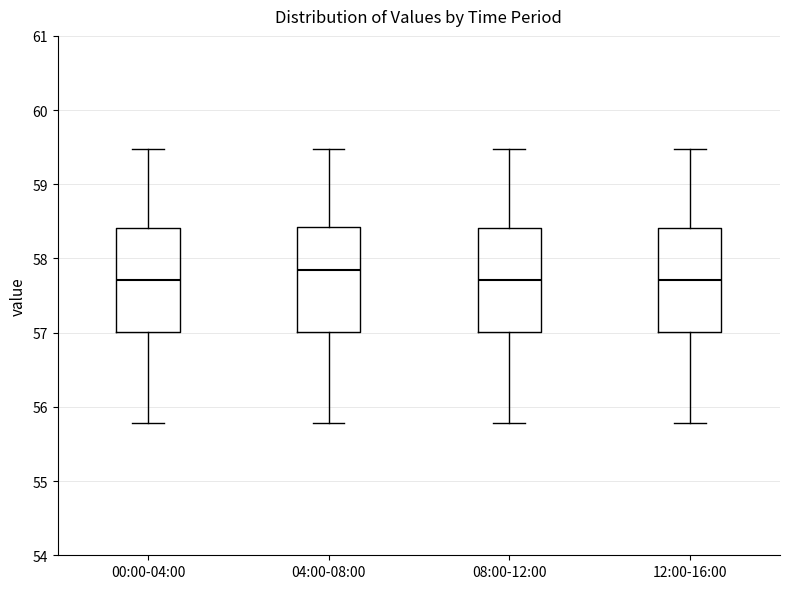

Reading left to right, read every box against the y-axis: the position of its median line, the range the box covers, and the ends of its whiskers. The values are not printed on the chart, so give them approximately, as read against the axis.

00:00-04:00: median 57.7, box 57.0 to 58.4, whiskers 55.8 to 59.5
04:00-08:00: median 57.8, box 57.0 to 58.4, whiskers 55.8 to 59.5
08:00-12:00: median 57.7, box 57.0 to 58.4, whiskers 55.8 to 59.5
12:00-16:00: median 57.7, box 57.0 to 58.4, whiskers 55.8 to 59.5